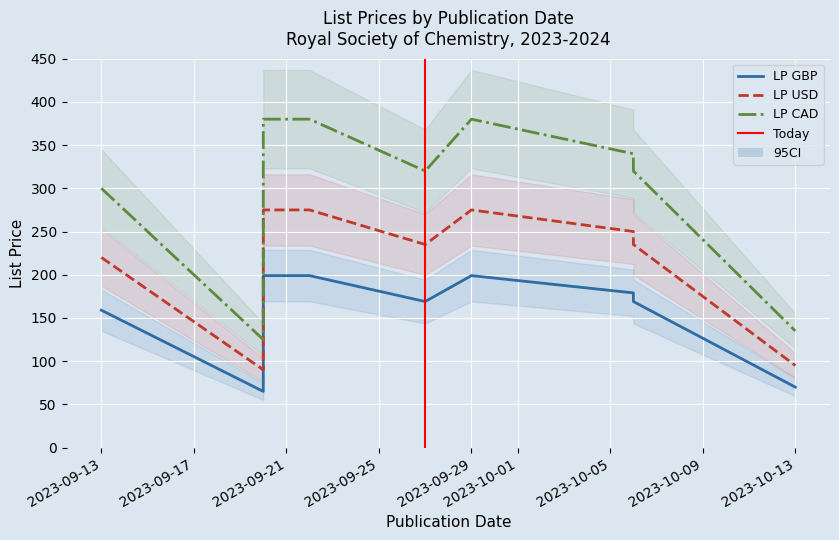

What is the maximum value shown in the chart?

380